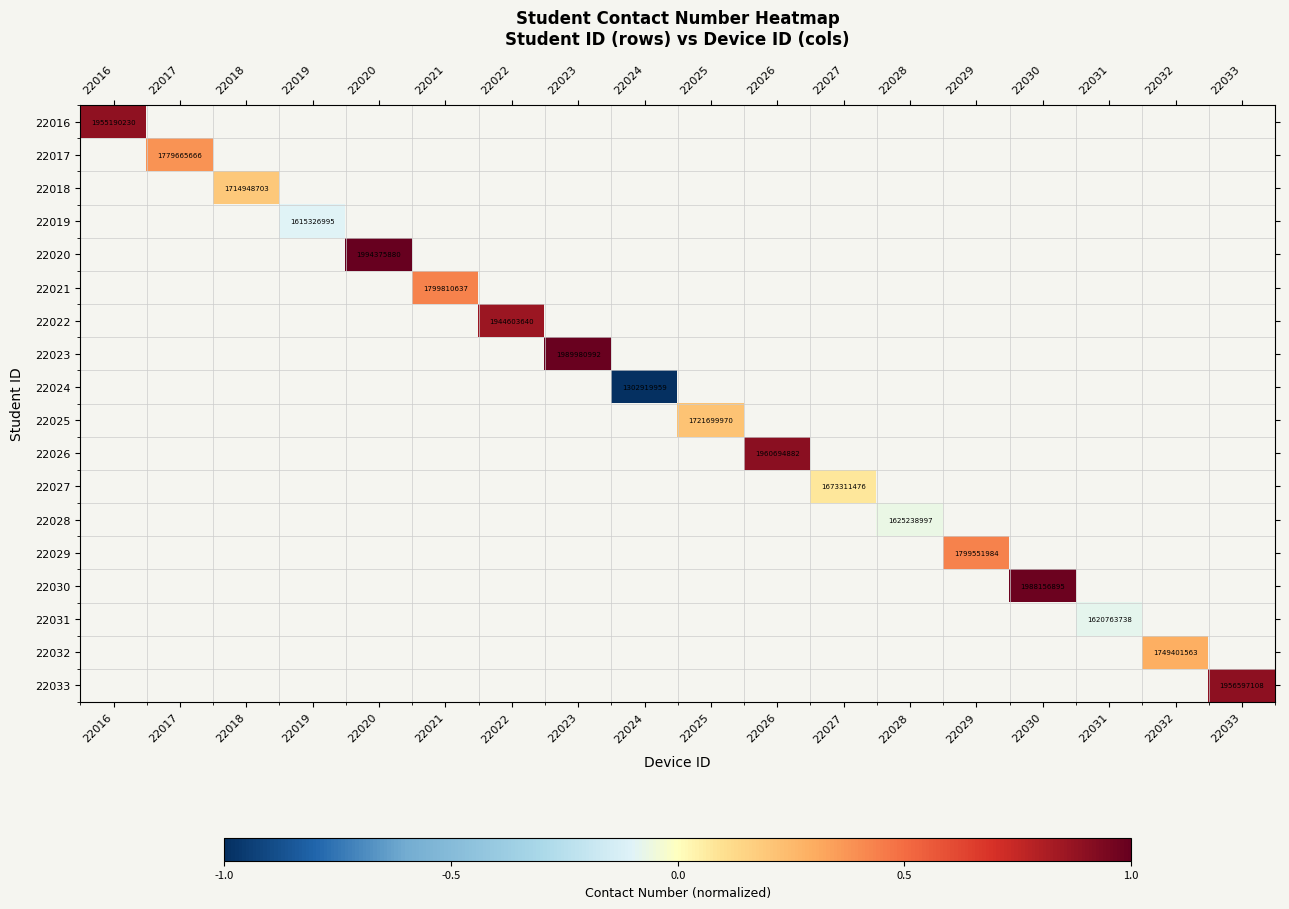

At how many categories does at least one series exceed 0?

14